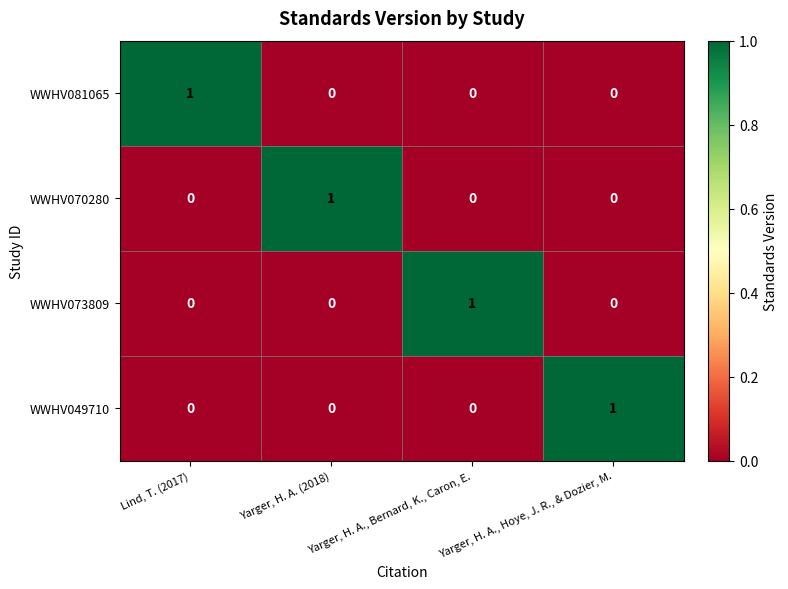

The WWHV073809 series shows 0 at Yarger, H. A., Hoye, J. R., & Dozier, M.. True or false?

True